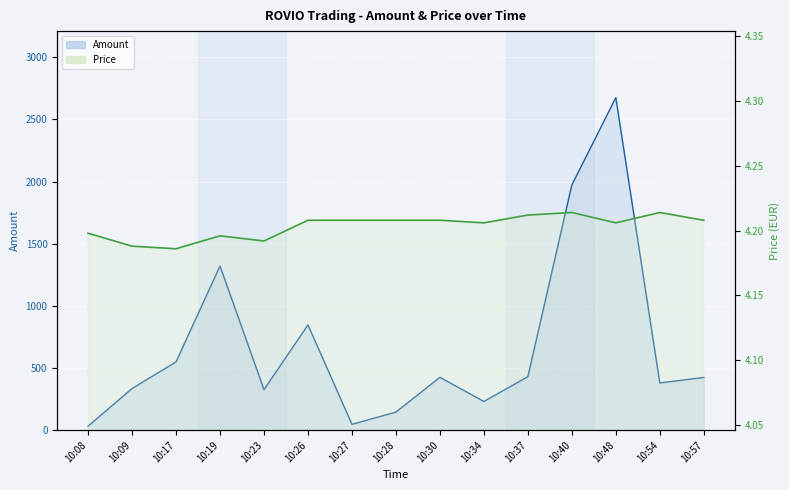

Reading right to left, extract all data points from this chart.

Amount: 10:57=424.0	10:54=380.0	10:48=2676.0	10:40=1973.0	10:37=430.0	10:34=231.0	10:30=425.0	10:28=145.0	10:27=47.0	10:26=847.0	10:23=326.0	10:19=1321.0	10:17=549.0	10:09=335.0	10:08=32.0
Price: 10:57=4.2	10:54=4.2	10:48=4.2	10:40=4.2	10:37=4.2	10:34=4.2	10:30=4.2	10:28=4.2	10:27=4.2	10:26=4.2	10:23=4.2	10:19=4.2	10:17=4.2	10:09=4.2	10:08=4.2